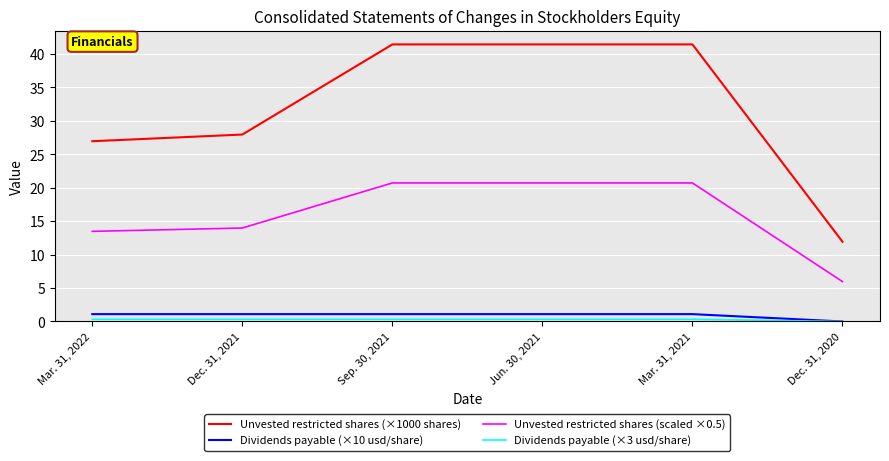

Is it true that Unvested restricted shares (scaled ×0.5) equals 13.5 at Mar. 31, 2022?

True